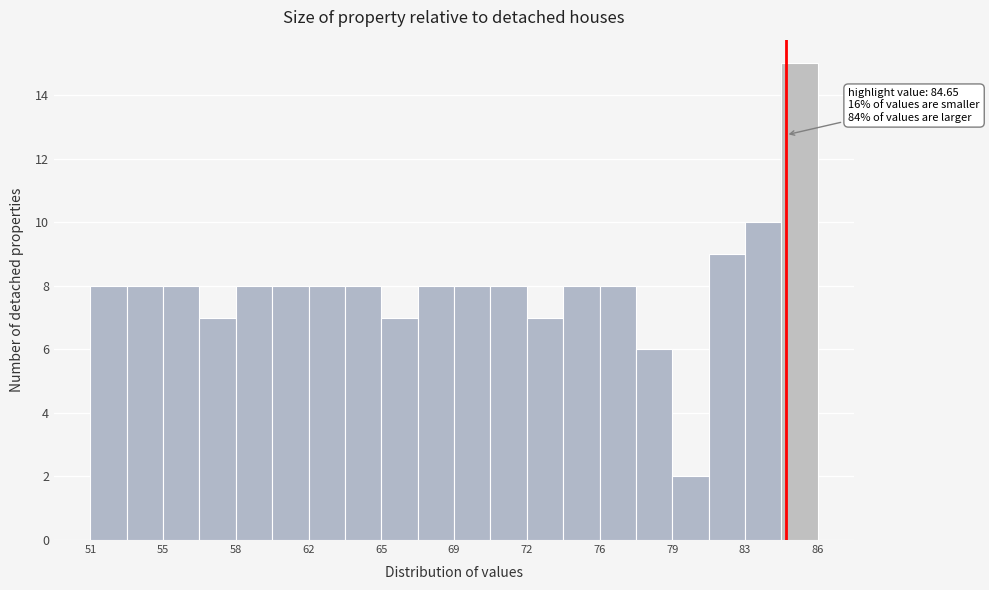

Around what value on the x-axis is the tallest bar? Give the approximate position of its centre, as read against the axis.

85.5